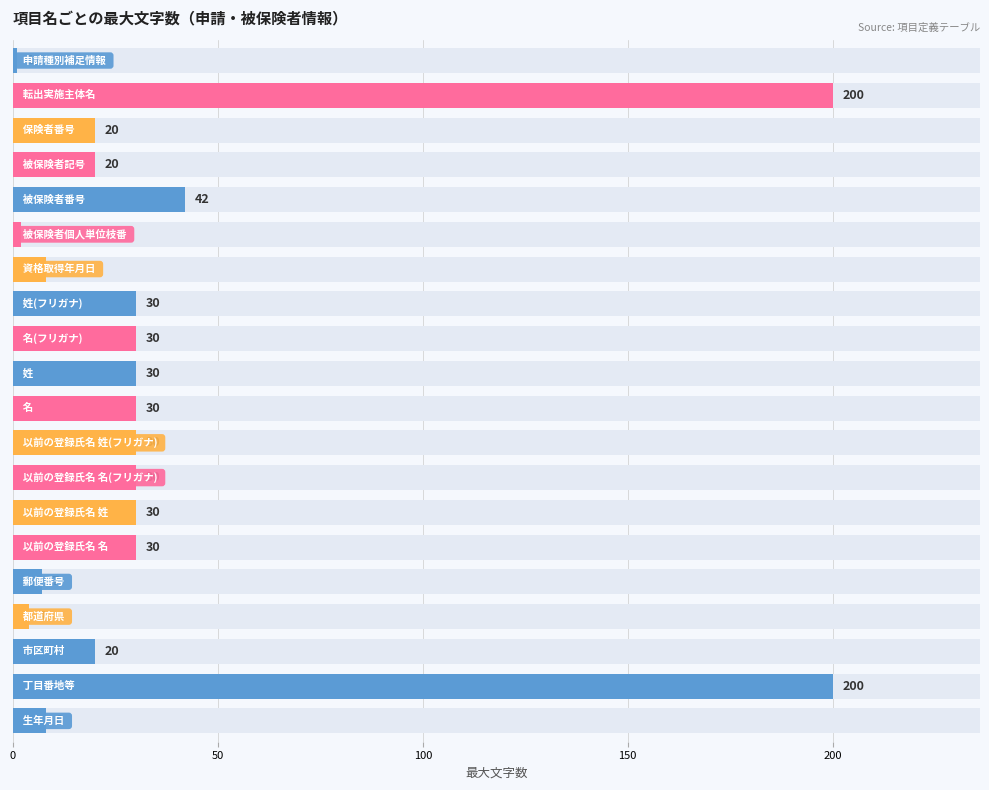

What is the value of the 18th bar from the left?

20